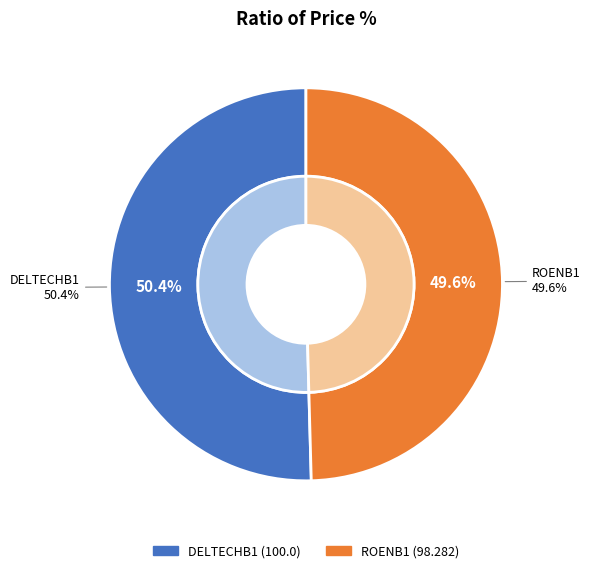

Rank the categories by value from lowest to highest.

ROENB1, DELTECHB1